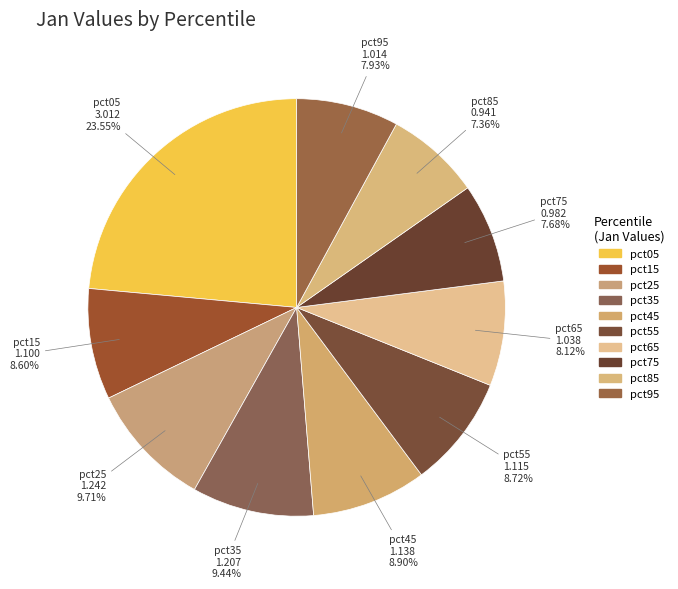

To the nearest percent, what portion does pct35 represent?

9%